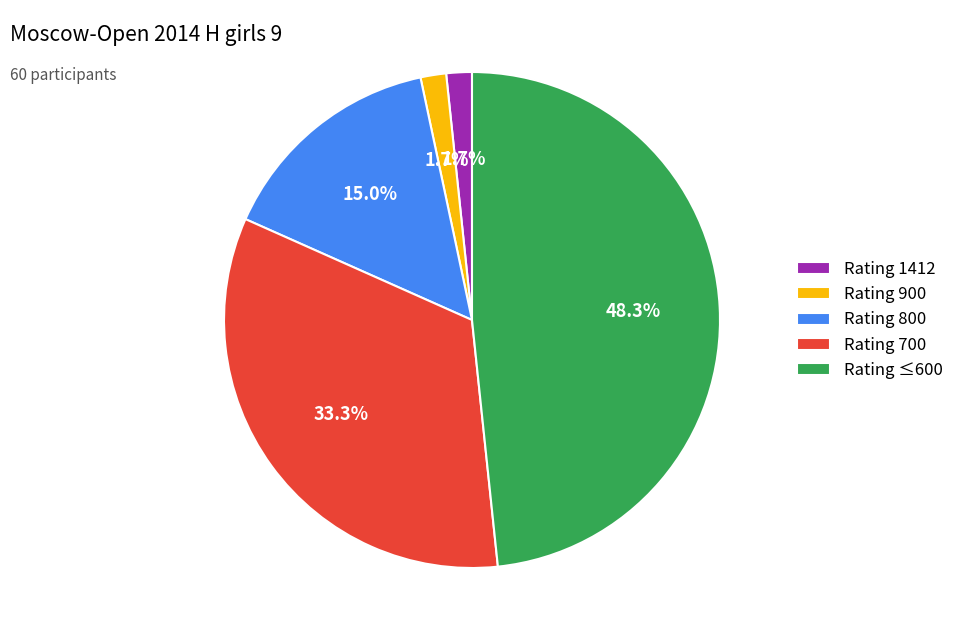

Count the number of slices in the pie.

5